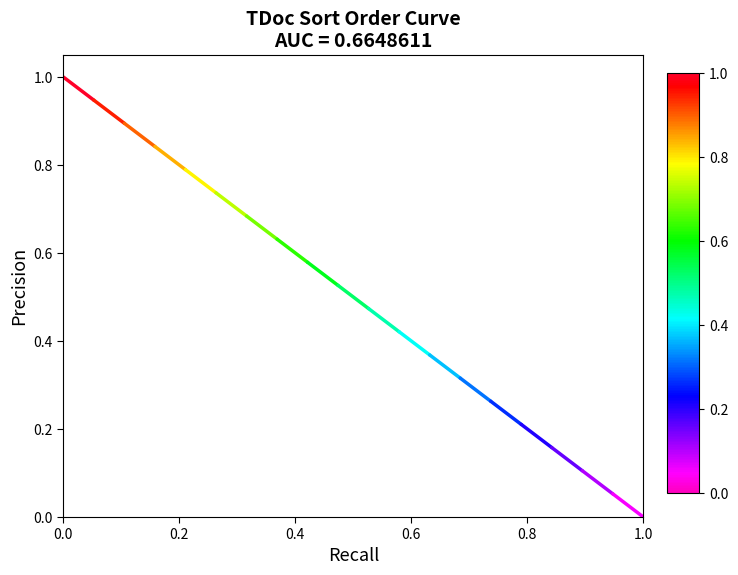

How many data points are less than 1?

1